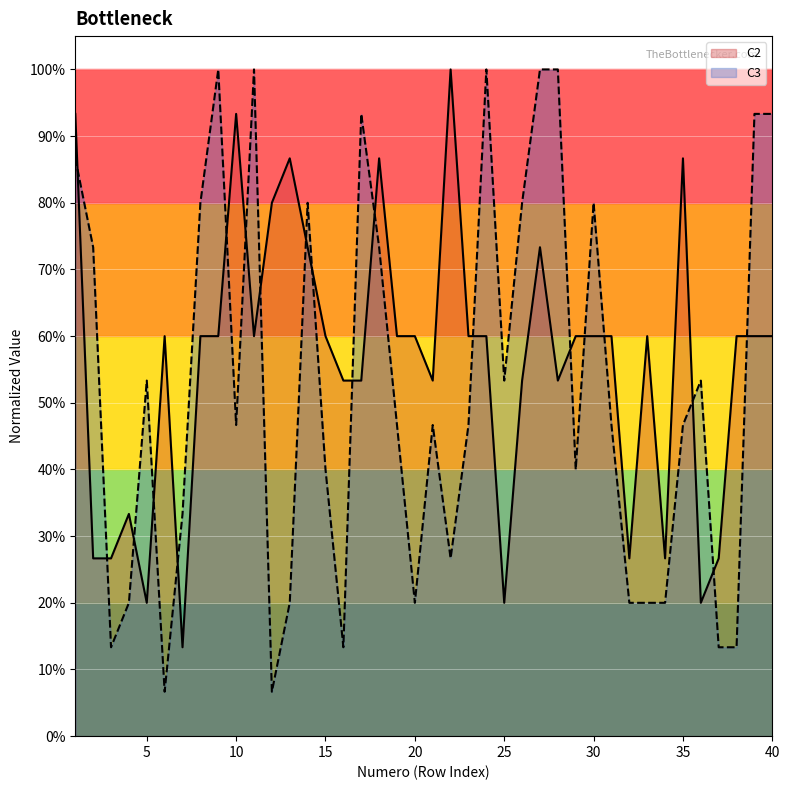

Reading right to left, list all the values displayed in this chart.

C2: 40=0.6	39=0.6	38=0.6	37=0.3	36=0.2	35=0.9	34=0.3	33=0.6	32=0.3	31=0.6	30=0.6	29=0.6	28=0.5	27=0.7	26=0.5	25=0.2	24=0.6	23=0.6	22=1.0	21=0.5	20=0.6	19=0.6	18=0.9	17=0.5	16=0.5	15=0.6	14=0.7	13=0.9	12=0.8	11=0.6	10=0.9	9=0.6	8=0.6	7=0.1	6=0.6	5=0.2	4=0.3	3=0.3	2=0.3	1=0.9
C3: 40=0.9	39=0.9	38=0.1	37=0.1	36=0.5	35=0.5	34=0.2	33=0.2	32=0.2	31=0.5	30=0.8	29=0.4	28=1.0	27=1.0	26=0.8	25=0.5	24=1.0	23=0.5	22=0.3	21=0.5	20=0.2	19=0.5	18=0.7	17=0.9	16=0.1	15=0.4	14=0.8	13=0.2	12=0.1	11=1.0	10=0.5	9=1.0	8=0.8	7=0.3	6=0.1	5=0.5	4=0.2	3=0.1	2=0.7	1=0.9